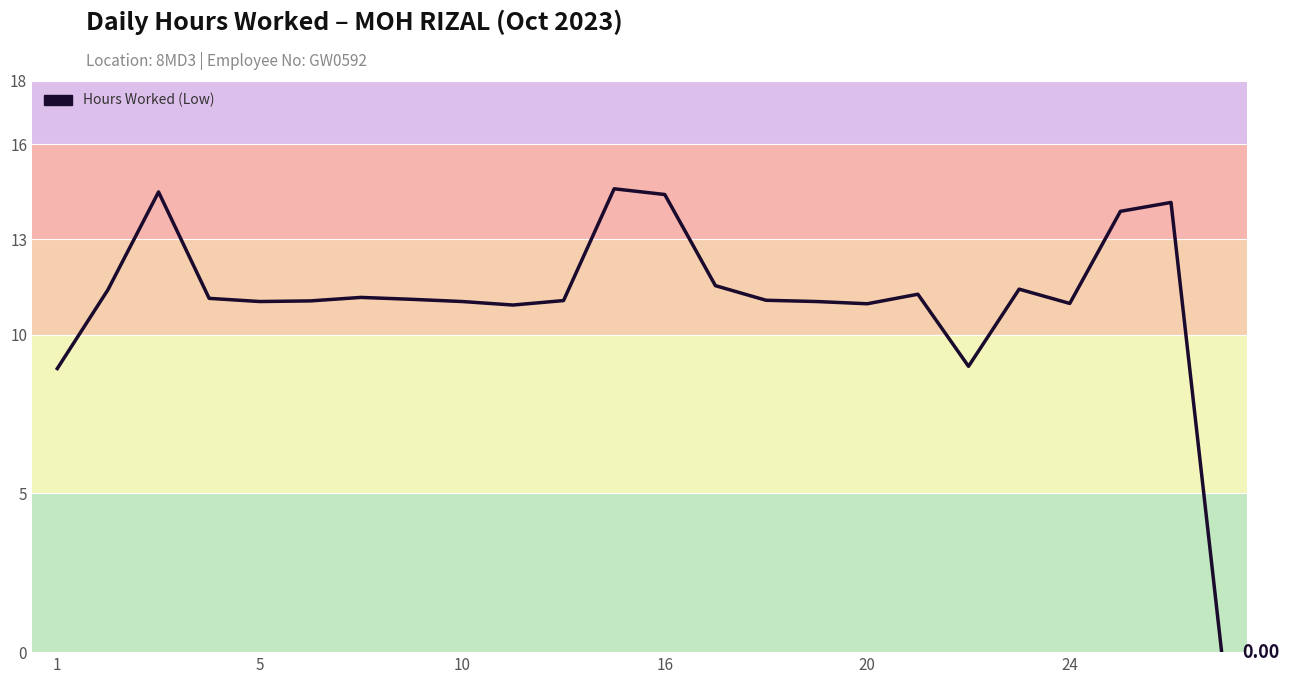

What is the difference between the maximum and minimum values?

14.6